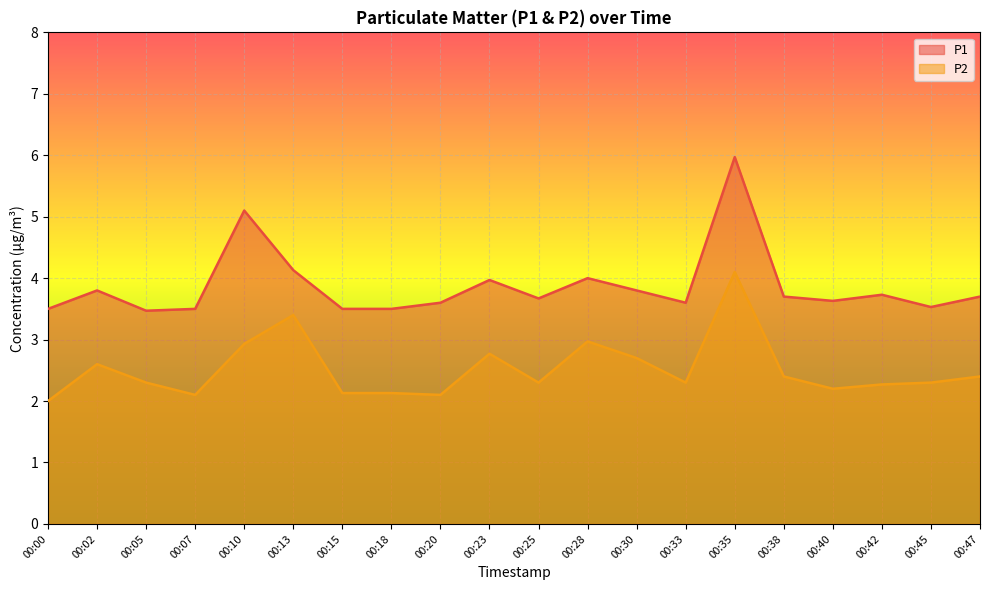

Between 00:07 and 00:15, which series saw the biggest shift?

P2